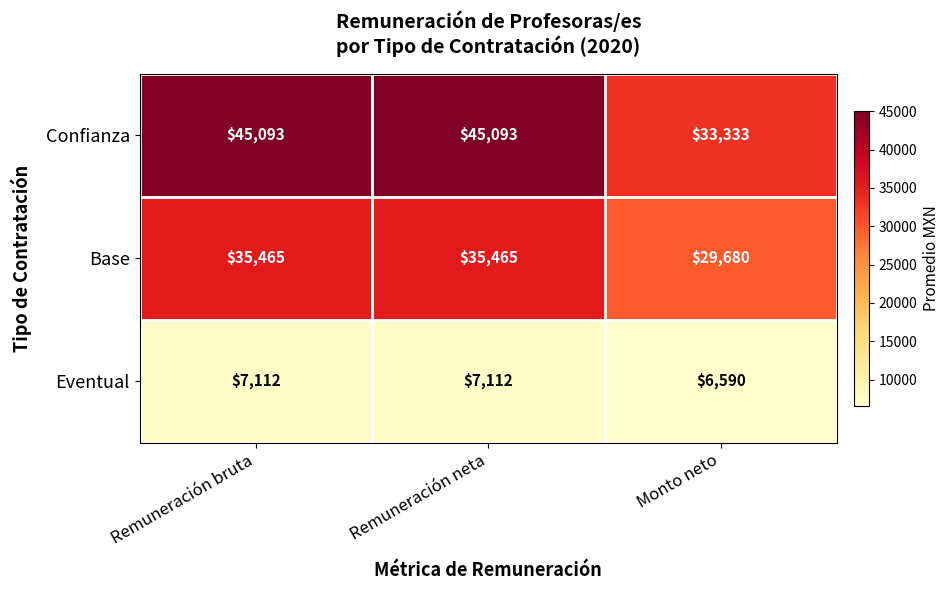

What is the average value of the Eventual series?

6938